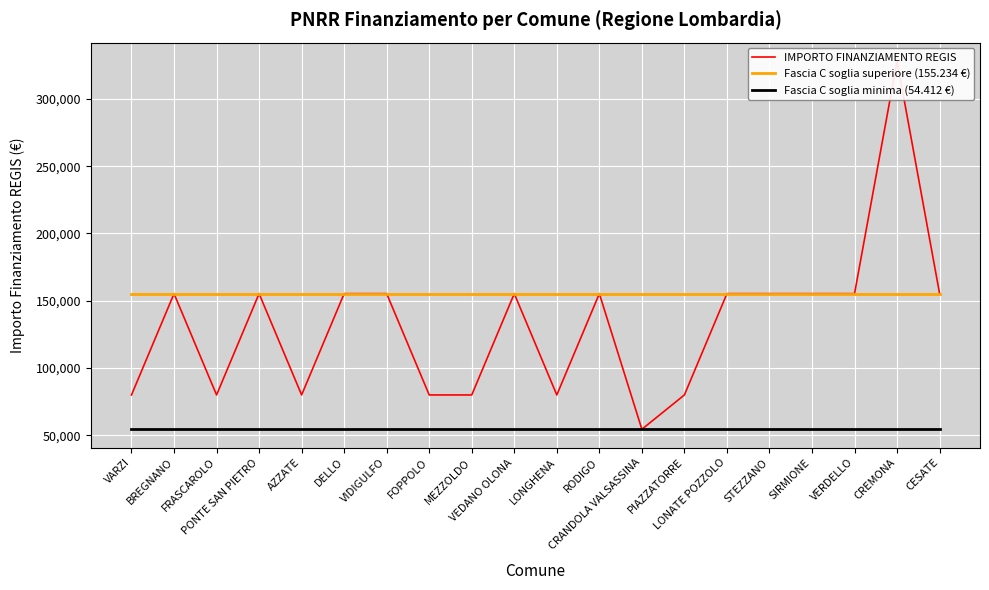

List the series in order of their overall mean, highest first.

Fascia C soglia superiore (155.234 €), IMPORTO FINANZIAMENTO REGIS, Fascia C soglia minima (54.412 €)